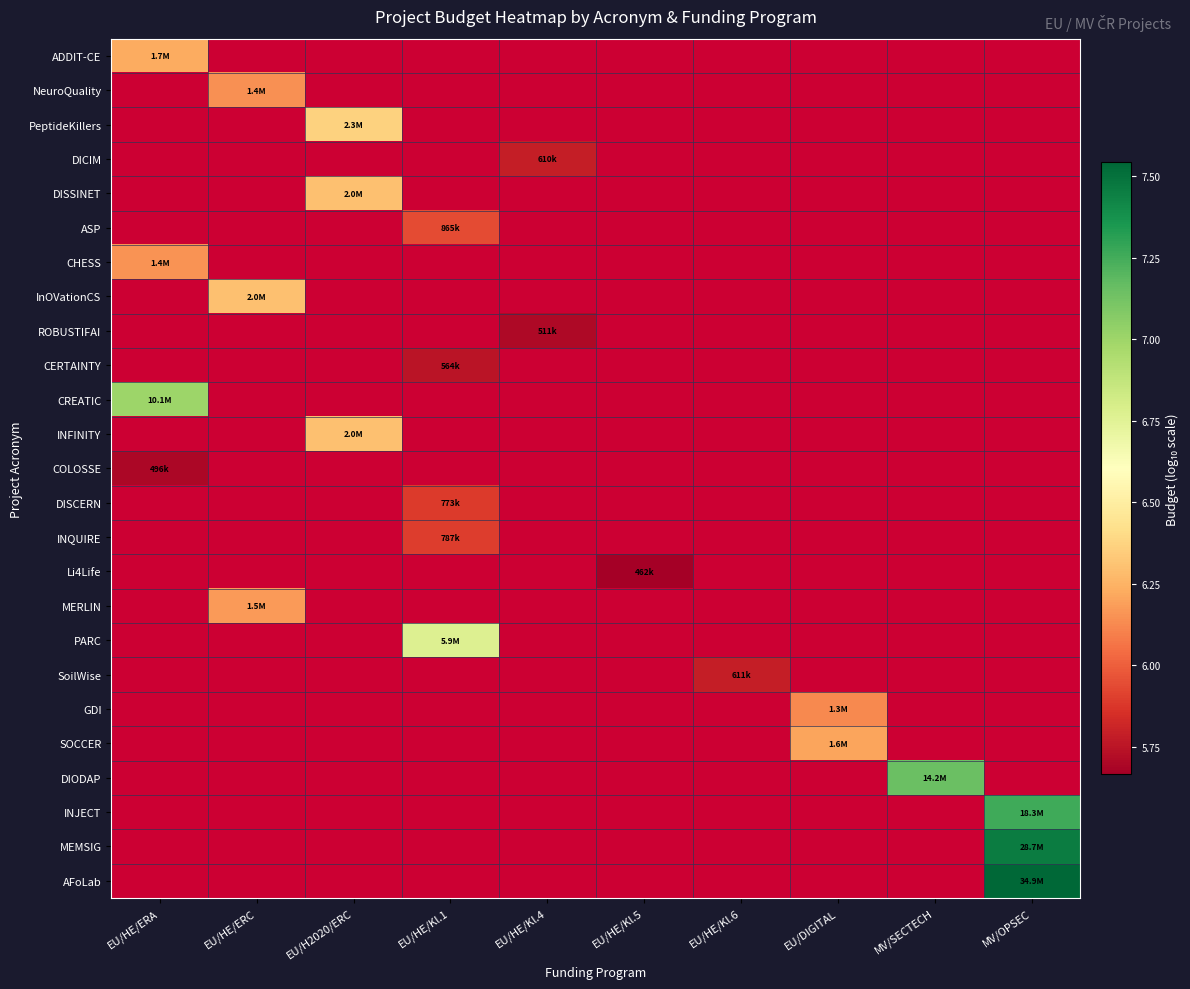

At how many categories does at least one series exceed 5?

10